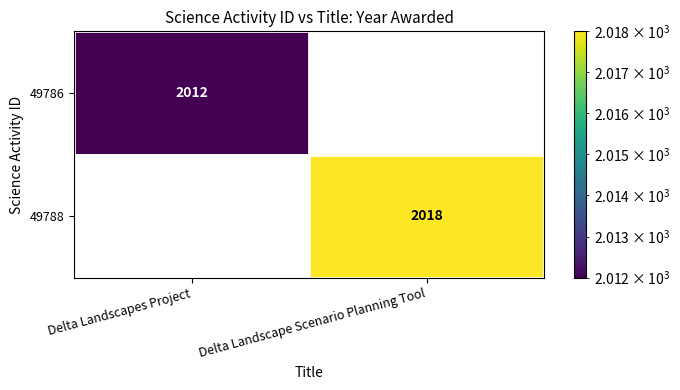

What is the minimum value shown in the chart?

2012.0